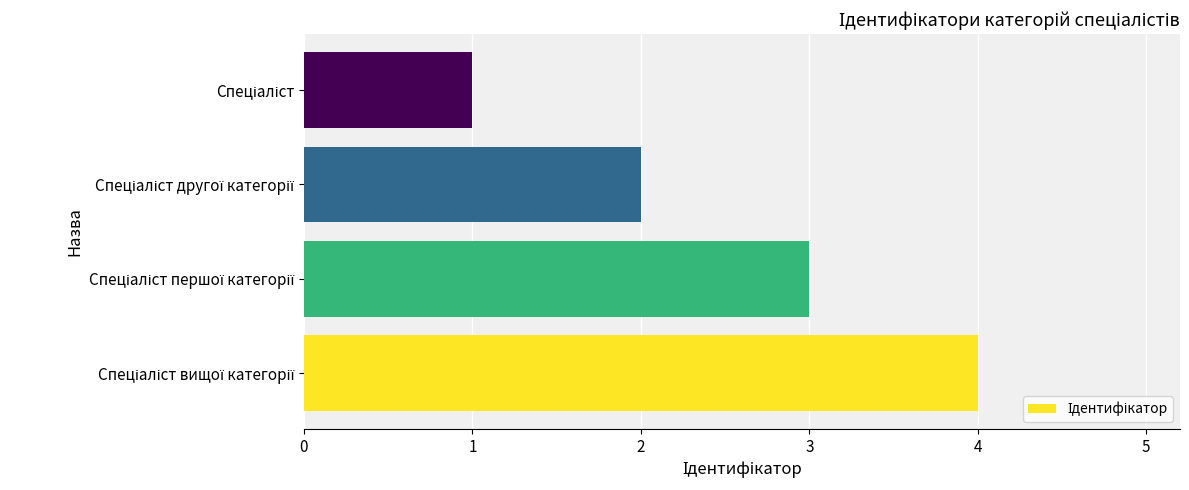

What is the greatest value displayed?

4